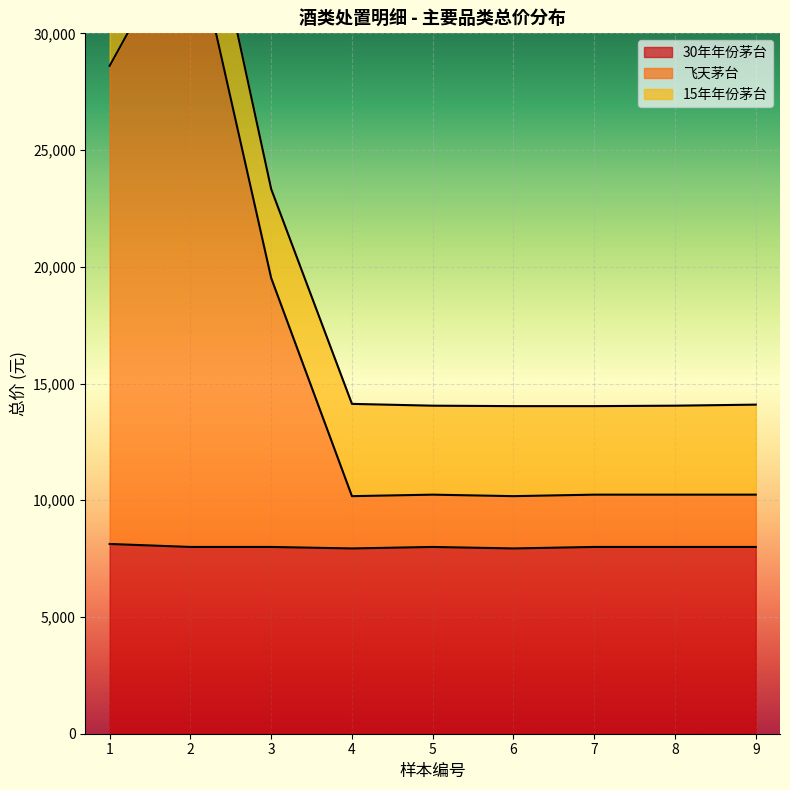

What is the average value of the 30年年份茅台 series?

8000